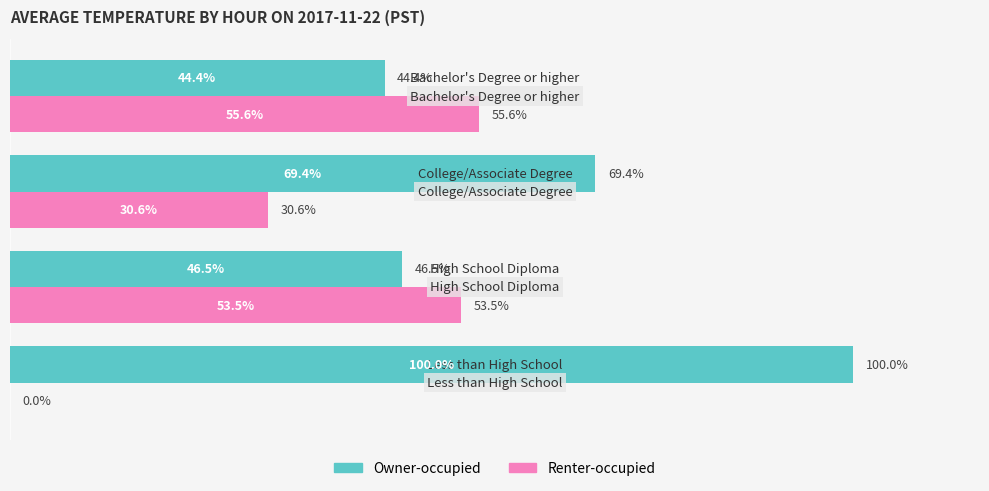

Which series has the largest total across all categories?

Owner-occupied